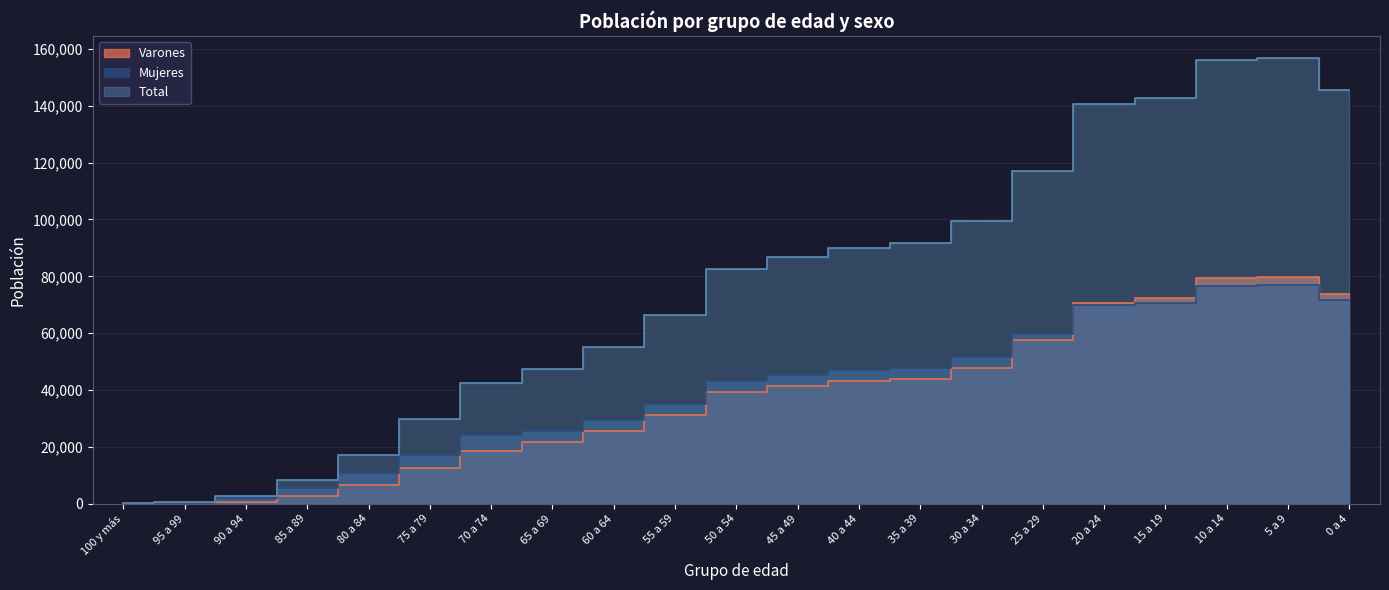

How many values in the Total series are below 82461?

10